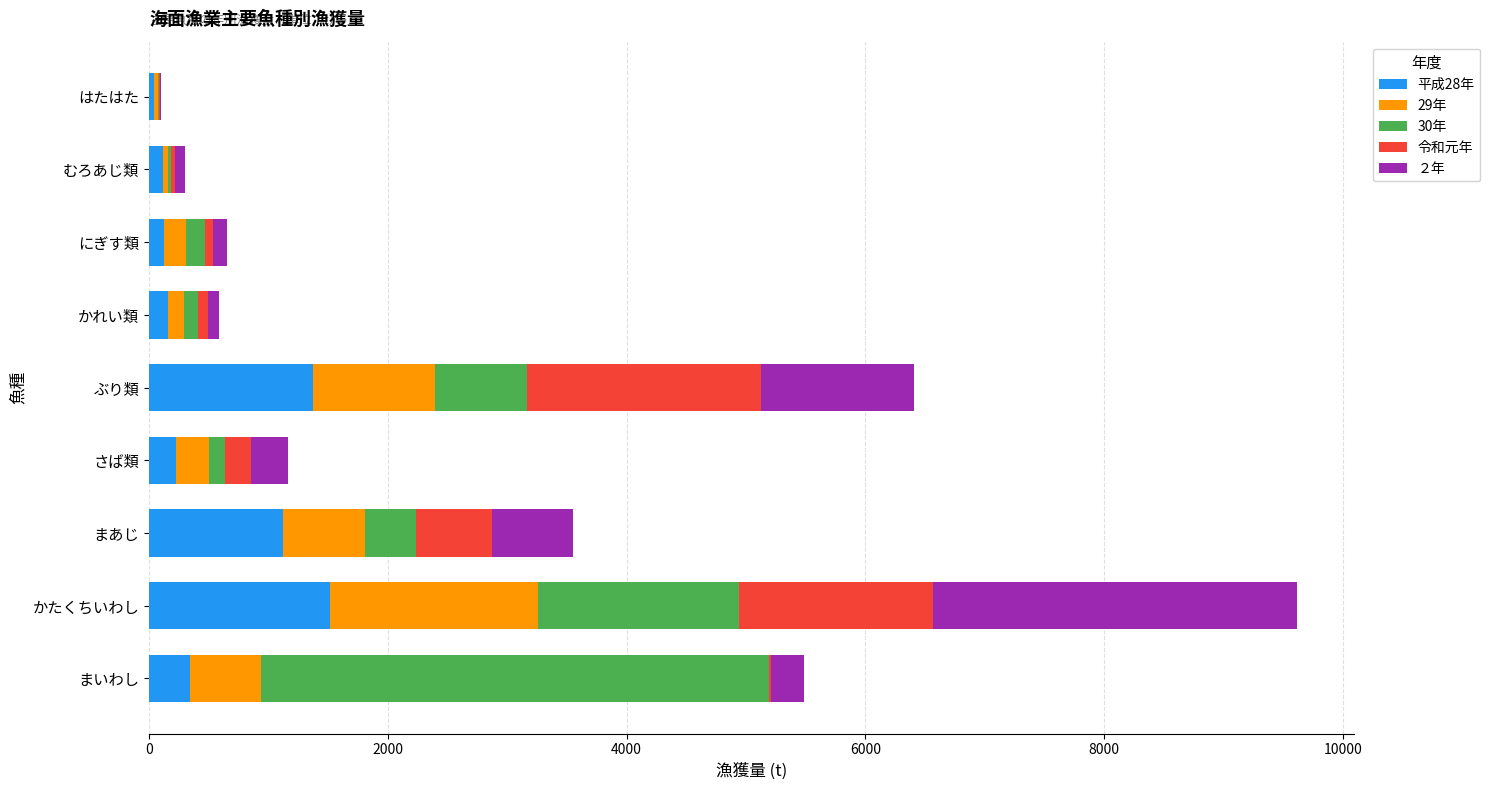

Reading left to right, what are all the values shown in this chart?

平成28年: 346	1516	1125	228	1377	162	122	119	41
29年: 591	1738	687	271	1015	130	184	38	30
30年: 4257	1687	425	141	770	122	159	29	15
令和元年: 11	1625	636	216	1966	83	69	31	8
２年: 280	3047	678	305	1281	86	118	82	9